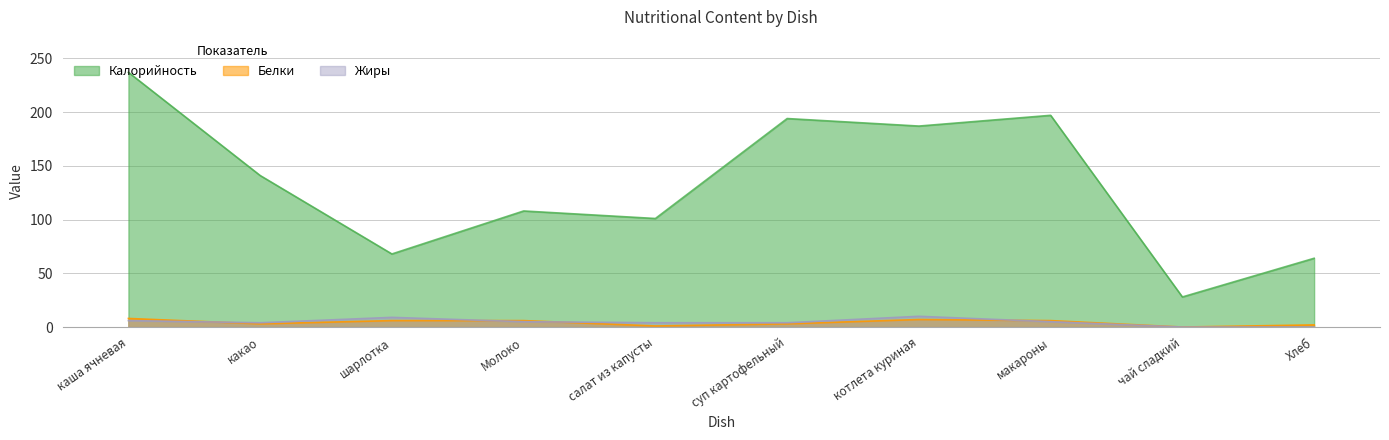

Which category has the highest value in the Белки series?

каша ячневая